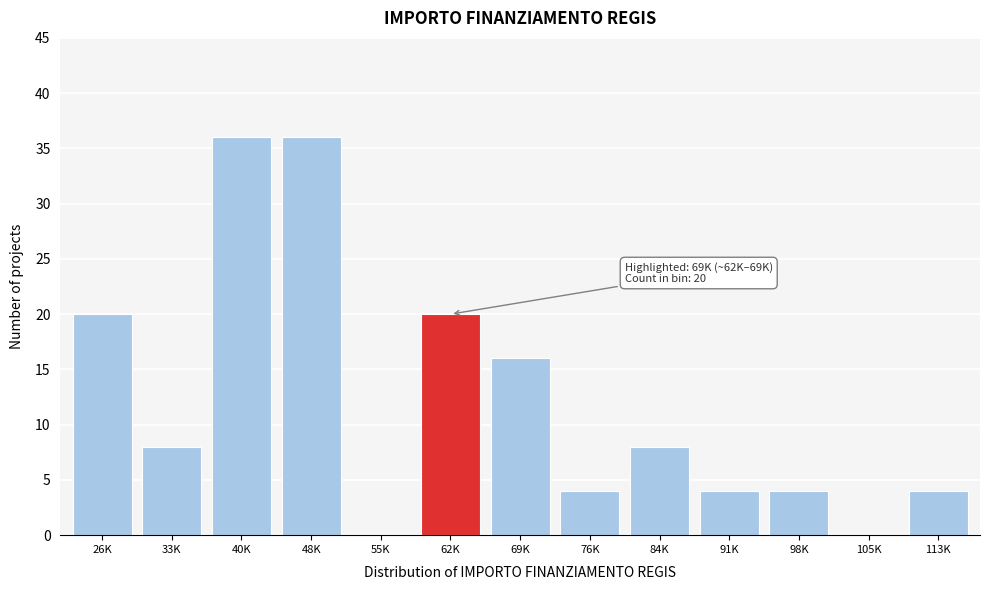

Reading left to right, list all the values displayed in this chart.

26K=20	33K=8	40K=36	48K=36	55K=0	62K=20	69K=16	76K=4	84K=8	91K=4	98K=4	105K=0	113K=4